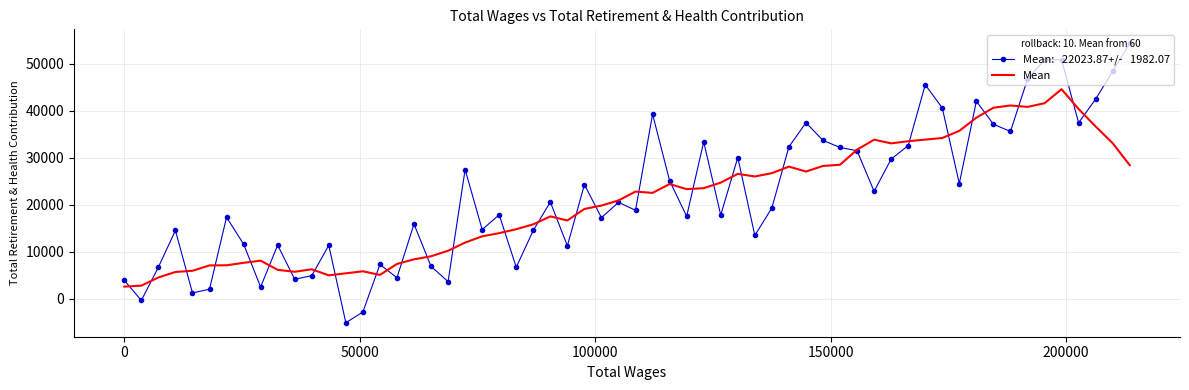

What is the maximum value shown in the chart?

54326.4